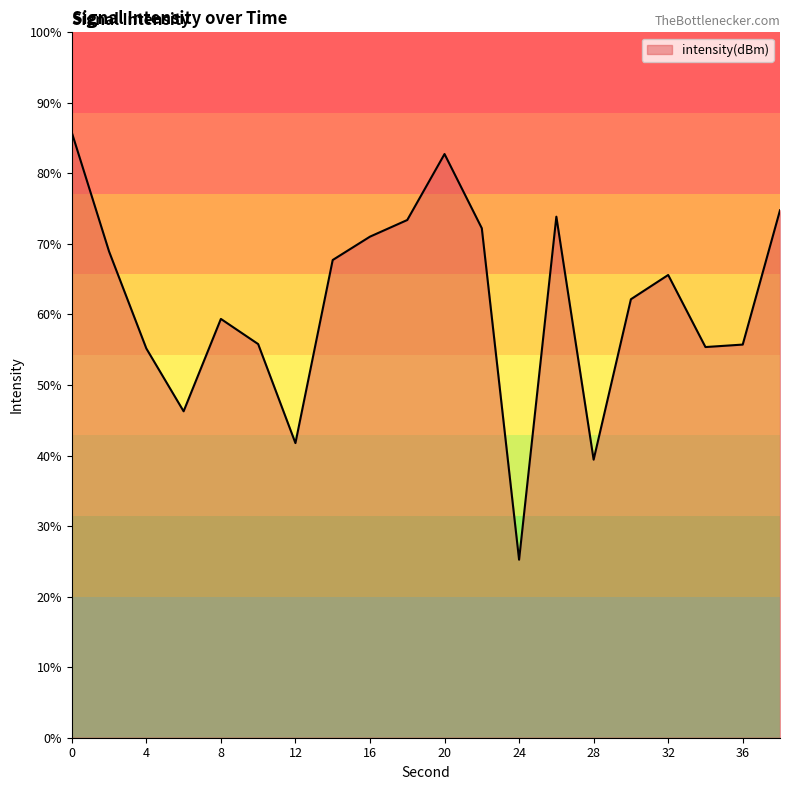

Does the chart display data point markers on the line(s)?

No